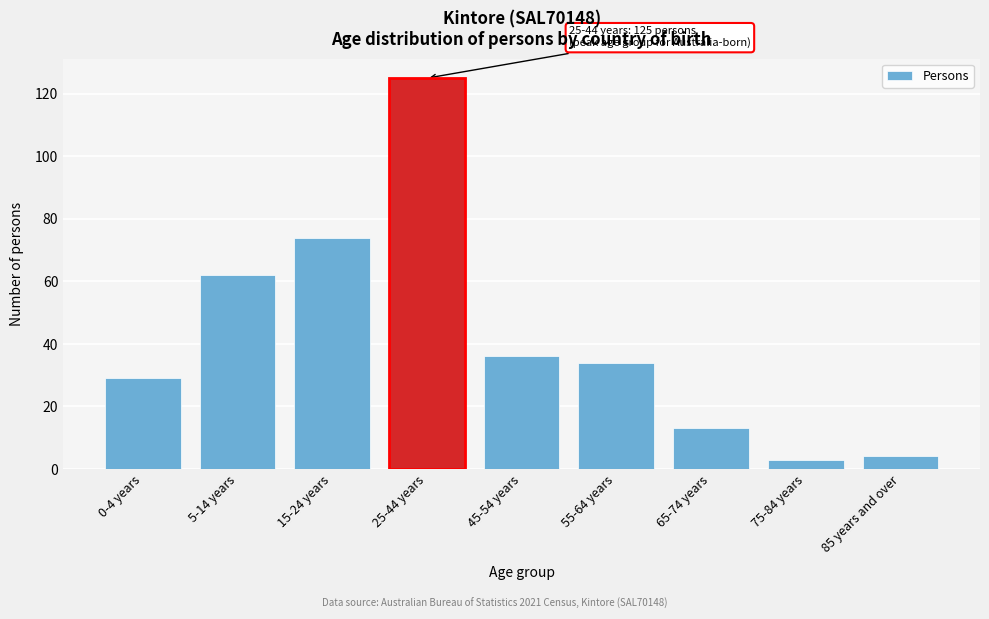

Reading left to right, what are all the values shown in this chart?

29	62	74	125	36	34	13	3	4